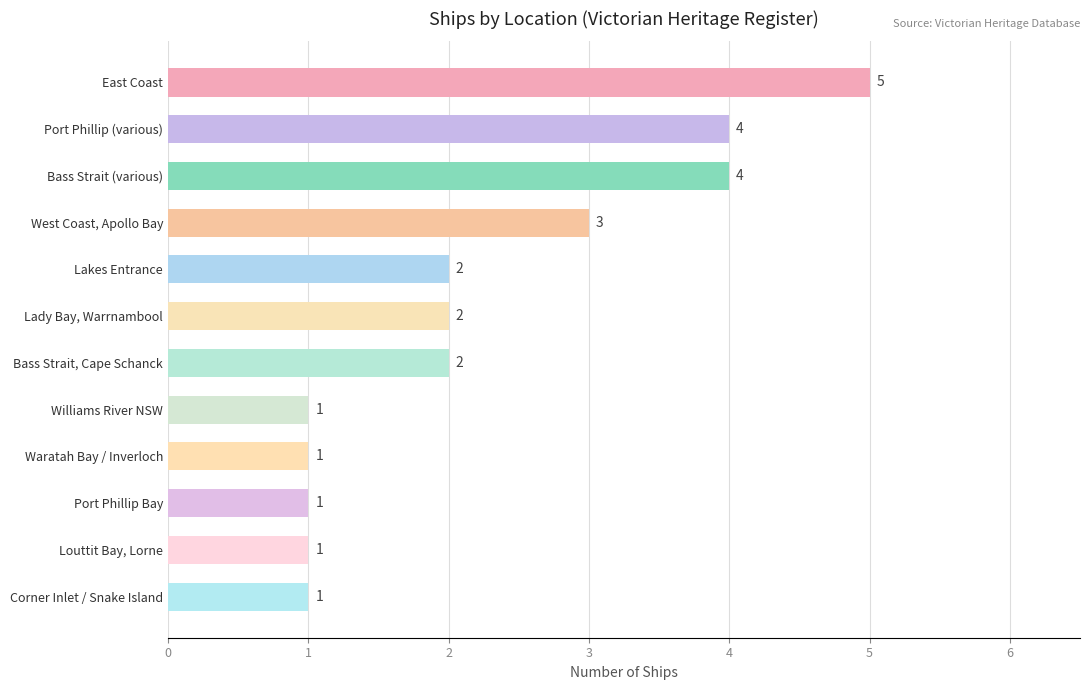

How many bars are there in total?

12